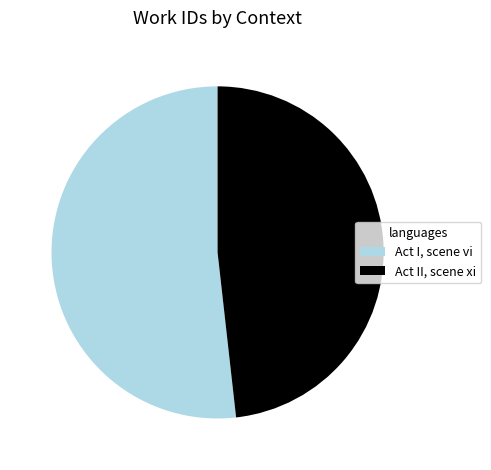

Approximately how many times larger is the value at Act II, scene xi compared to Act I, scene vi?

0.9